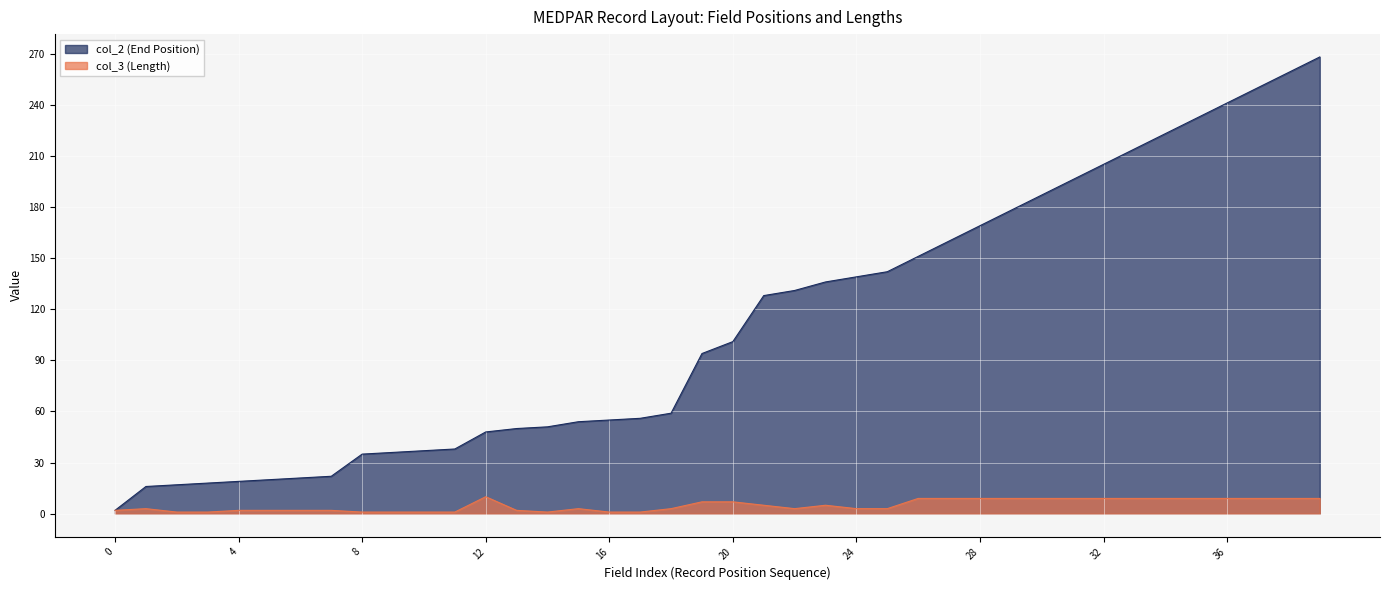

True or false: col_2 (End Position) and col_3 (Length) intersect in this chart.

False